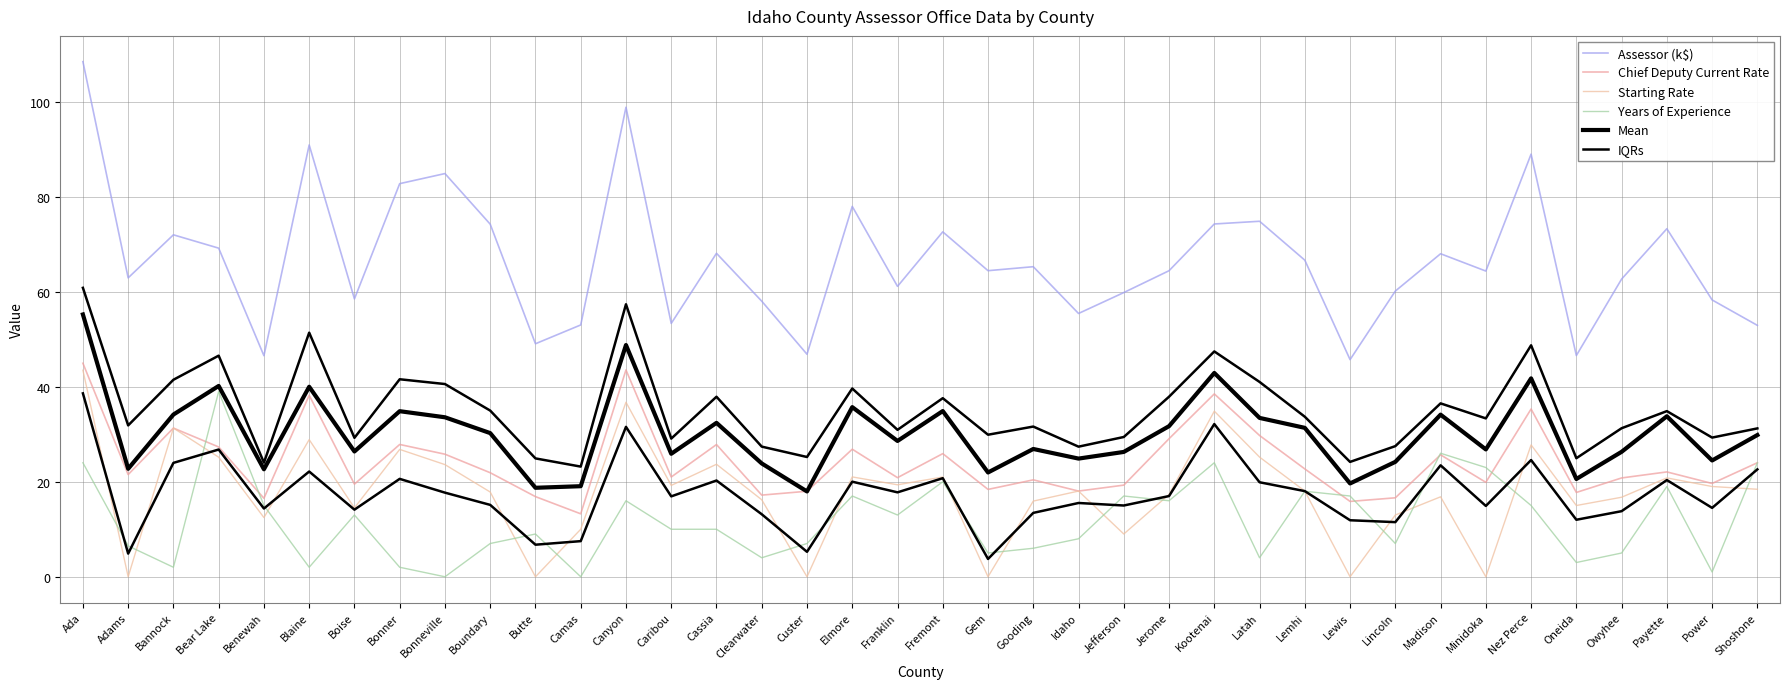

How many lines are shown in the chart?

6